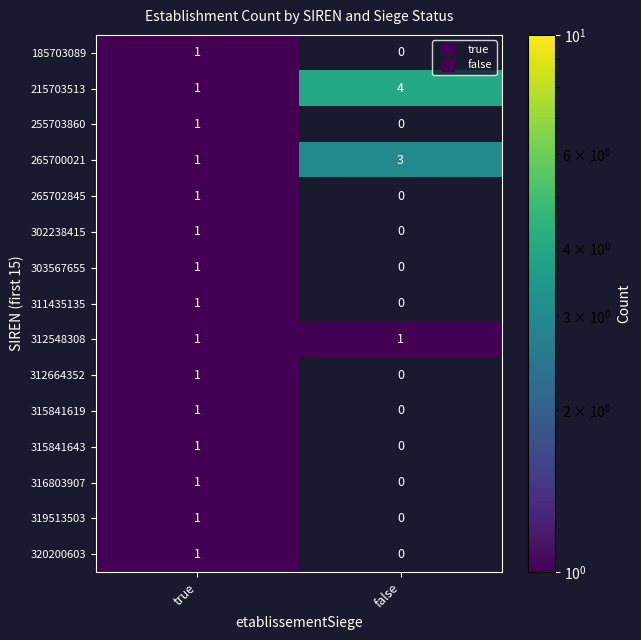

What is the difference between the highest and lowest values at false?

4